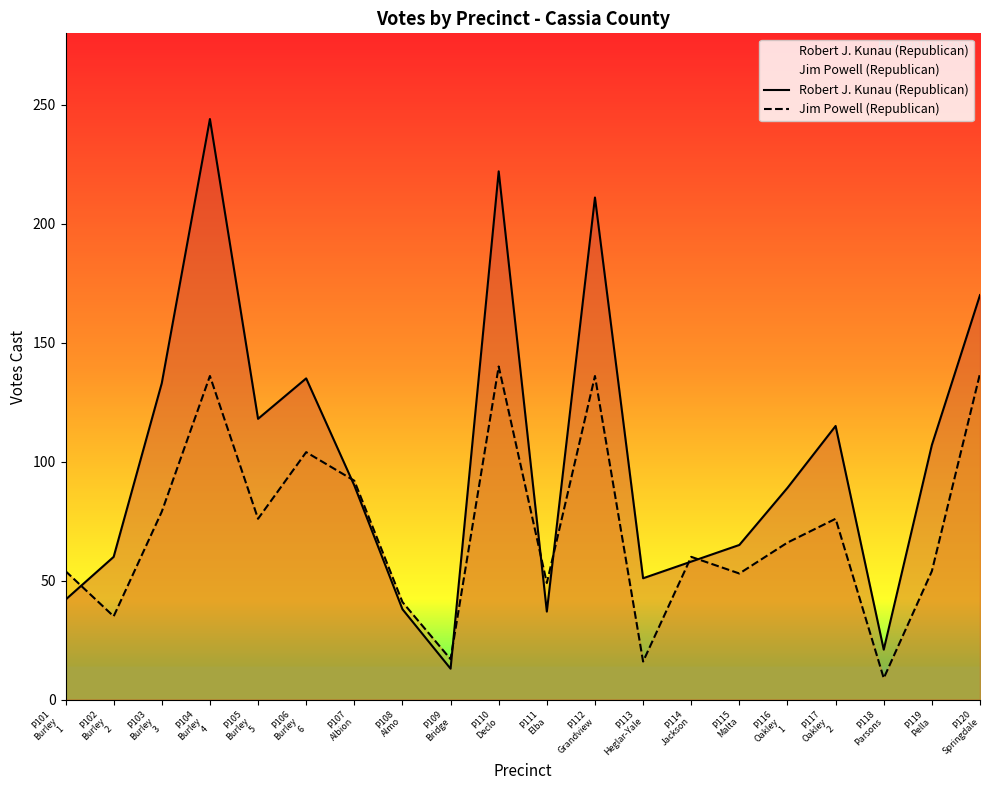

After their last crossing, which series has the higher values: Robert J. Kunau (Republican) or Jim Powell (Republican)?

Robert J. Kunau (Republican)